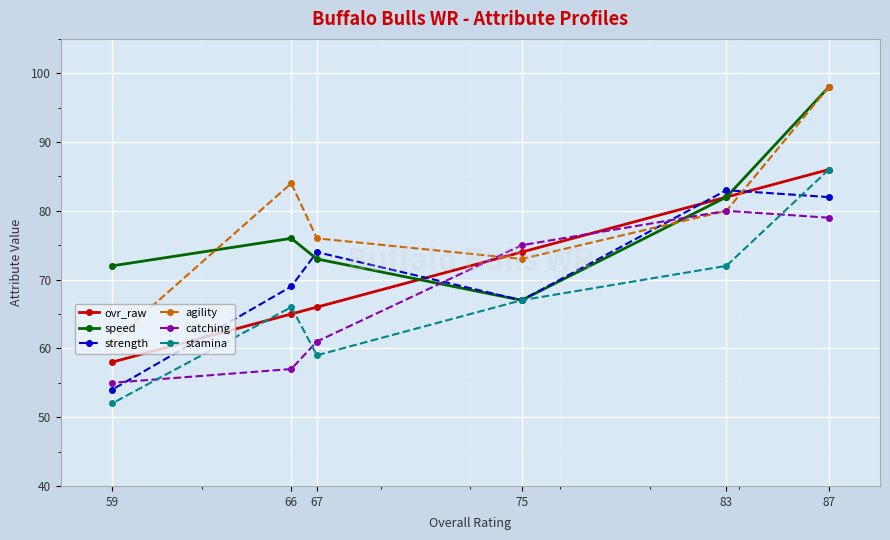

What is the minimum value shown in the chart?

52